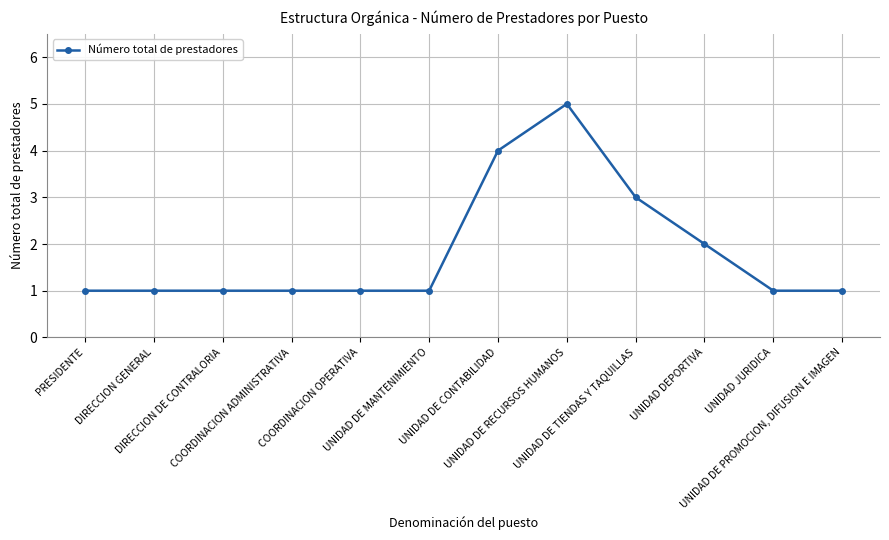

What is the greatest value displayed?

5